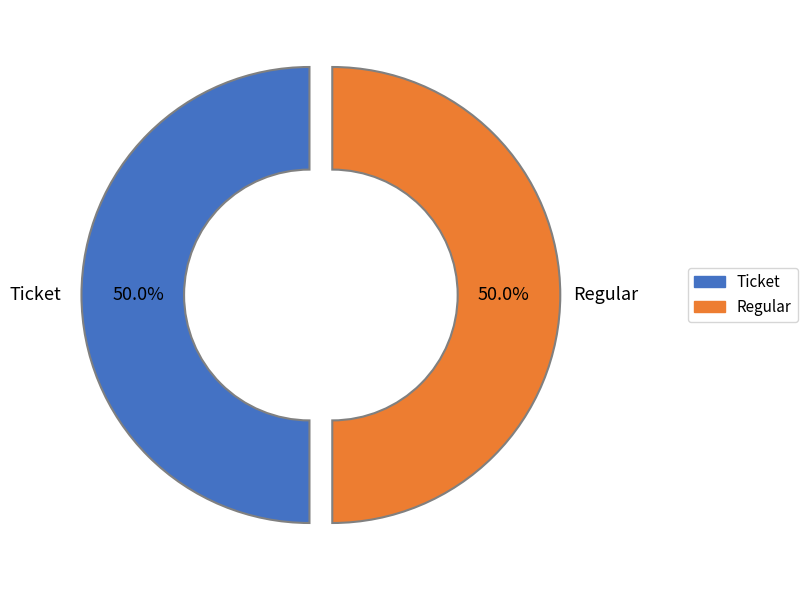

What is the total percentage of Ticket and Regular?

100.0%